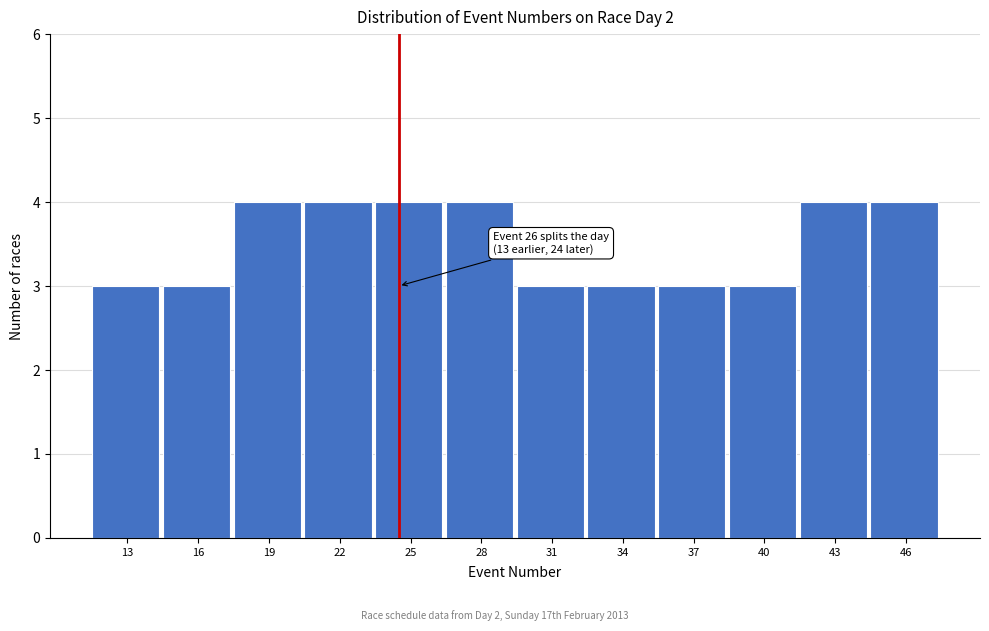

Reading left to right, list all the values displayed in this chart.

3	3	4	4	4	4	3	3	3	3	4	4